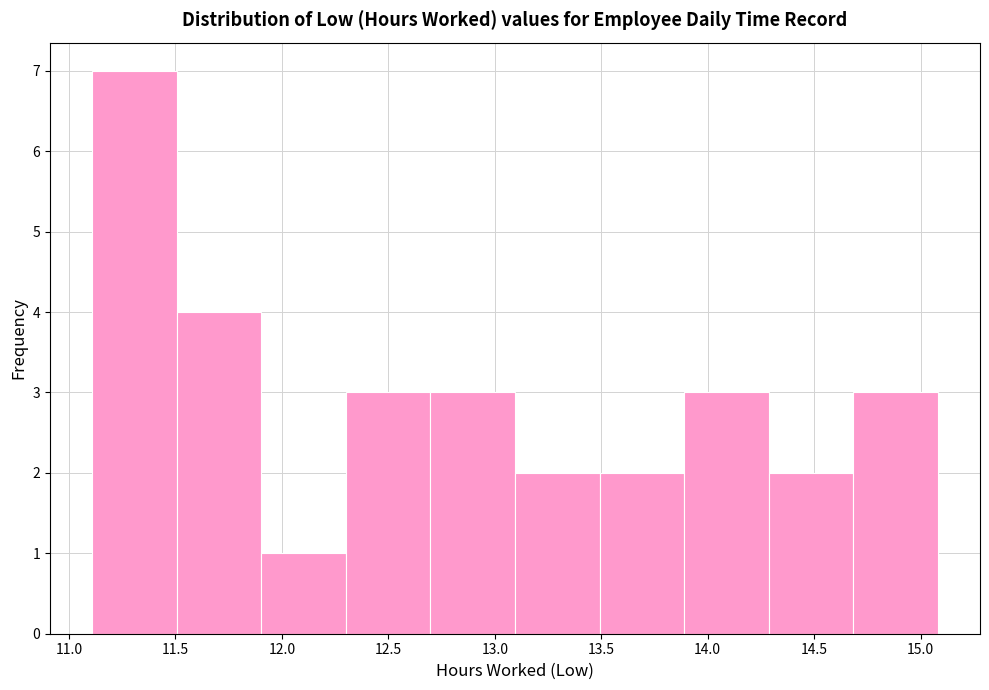

How tall is the bar that spans 11.9 to 12.3 on the x-axis? Neither the bar edges nor the heights are printed on the chart, so give them approximately, as read against the axes.

1